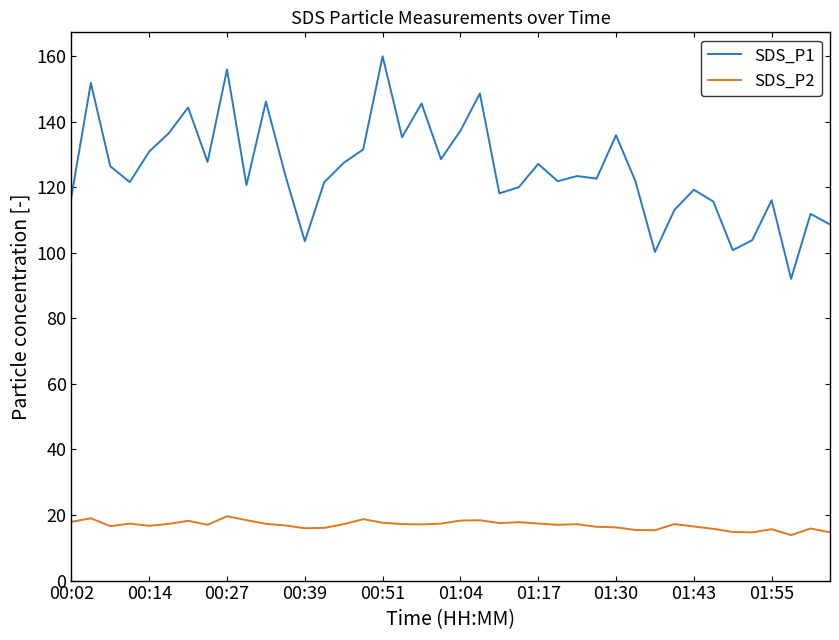

True or false: SDS_P1 and SDS_P2 cross at least once.

False